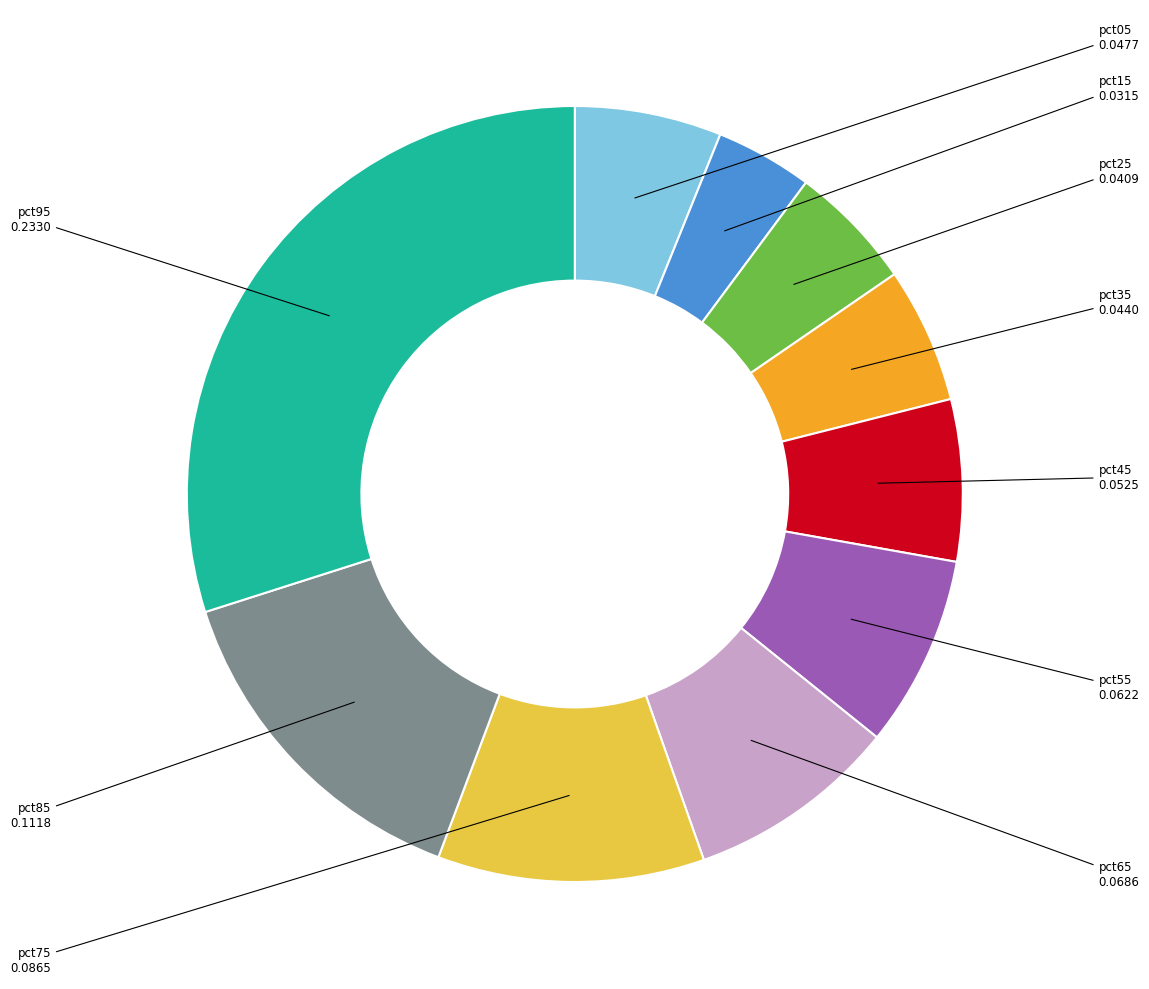

Is there any slice that represents more than half of the pie?

No